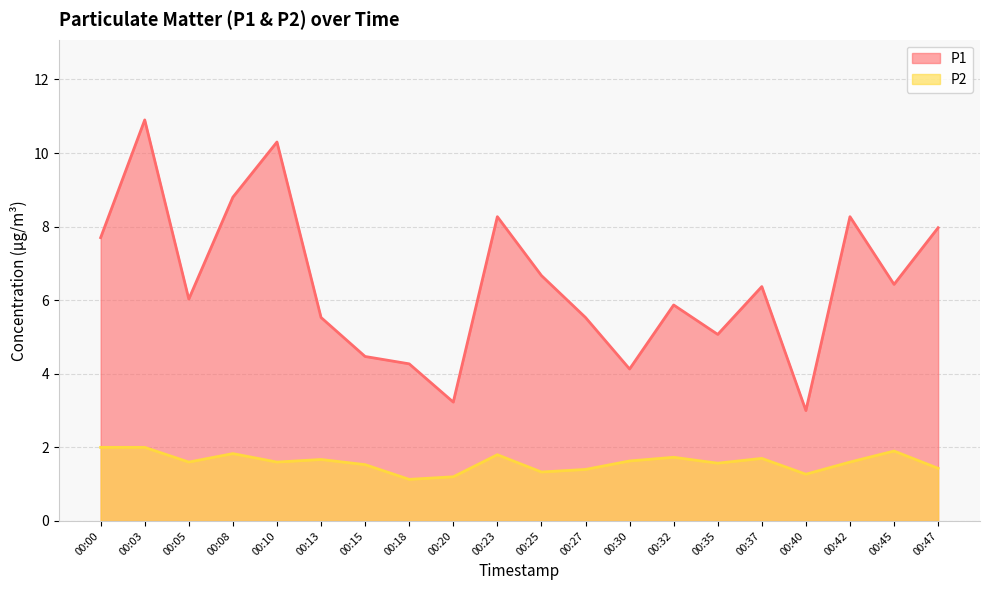

How many interior local valleys does the P2 series have?

6